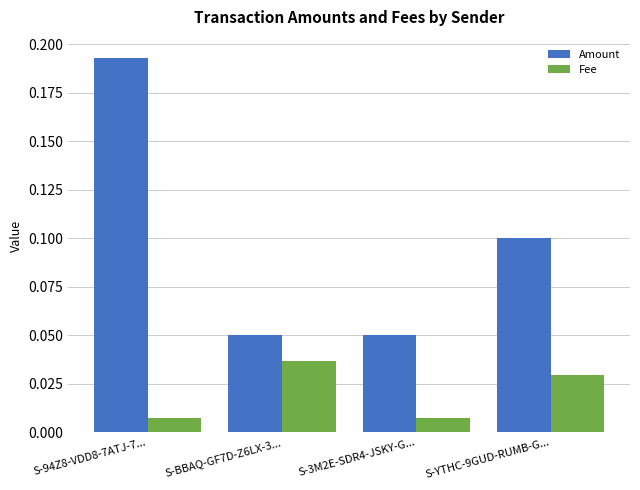

Which category has the highest value across all series?

S-94Z8-VDD8-7ATJ-7...